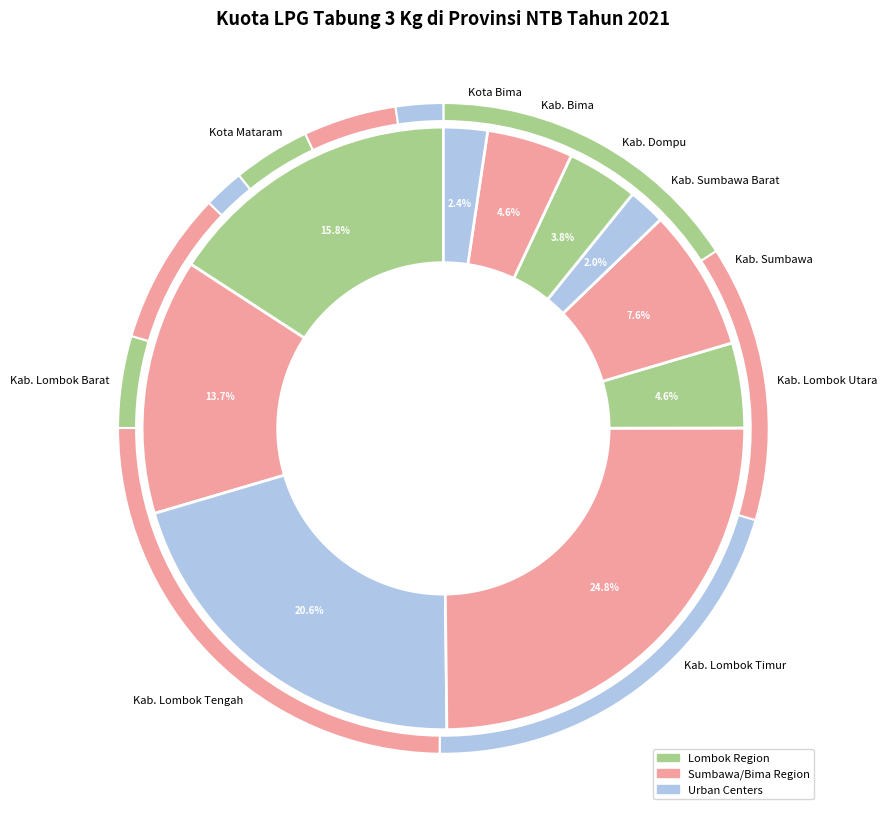

To the nearest percent, what is the combined percentage of Kab. Dompu and Kab. Sumbawa?

11%